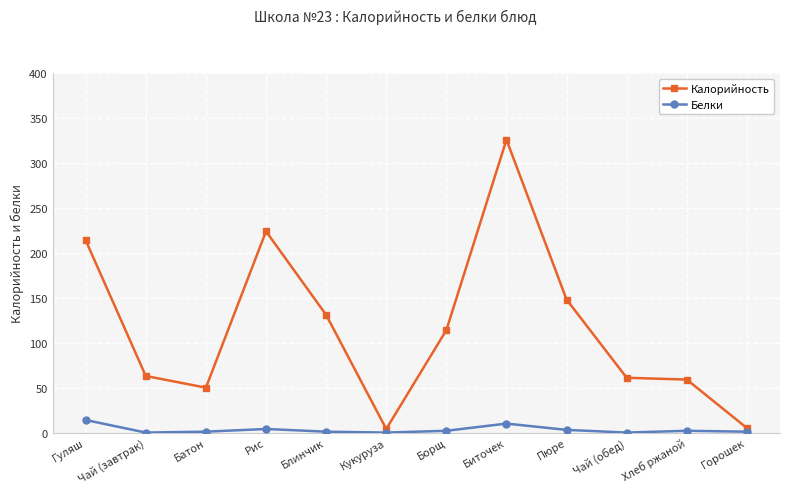

True or false: Калорийность and Белки cross at least once.

False